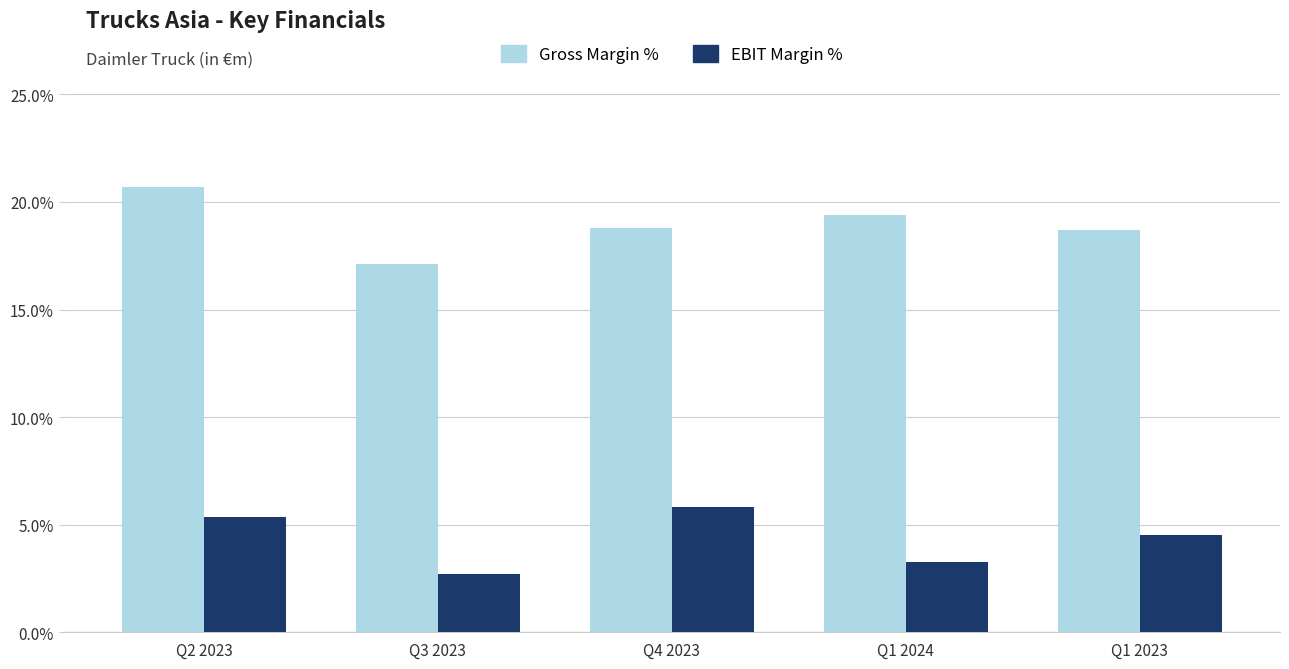

What is the difference between the highest and lowest values at Q1 2024?

16.1